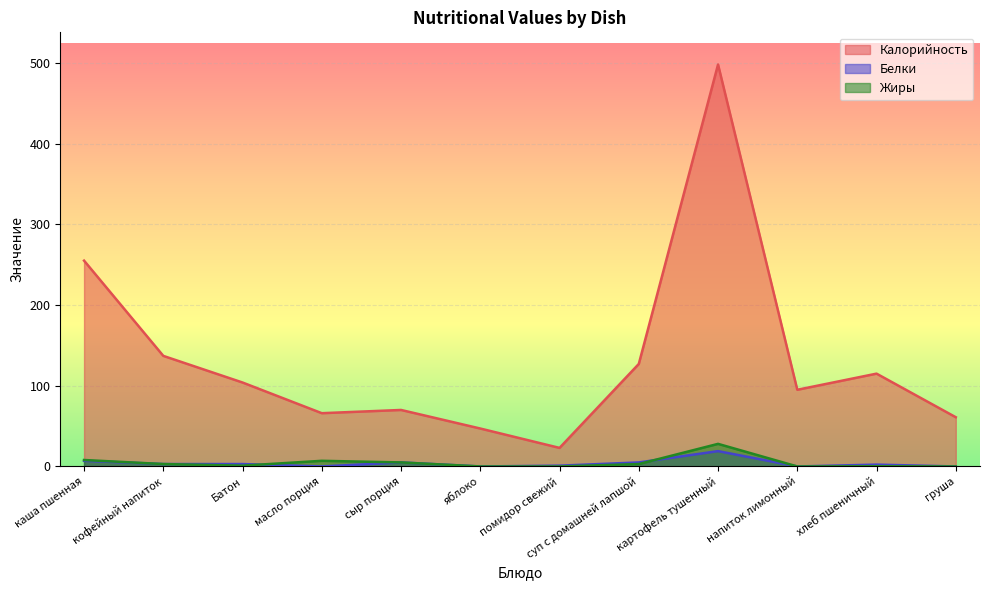

How many categories are shown in the chart?

12